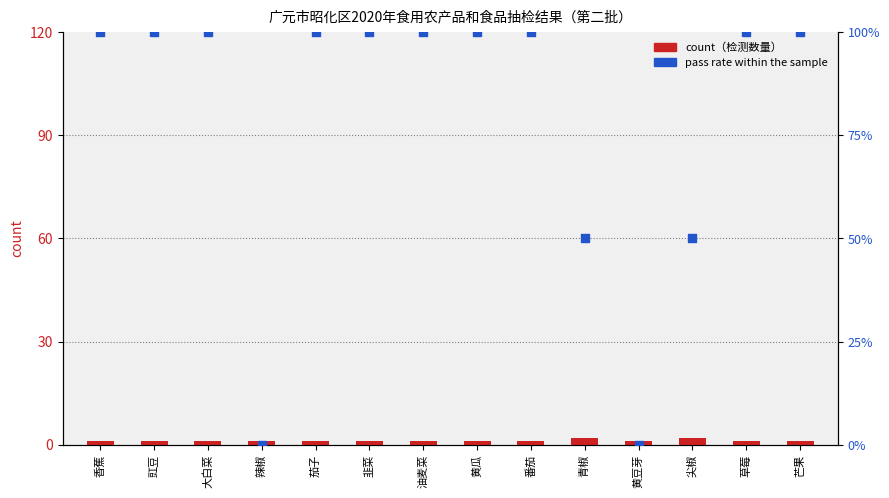

Which series has the largest Y range (max minus min)?

pass rate (%)